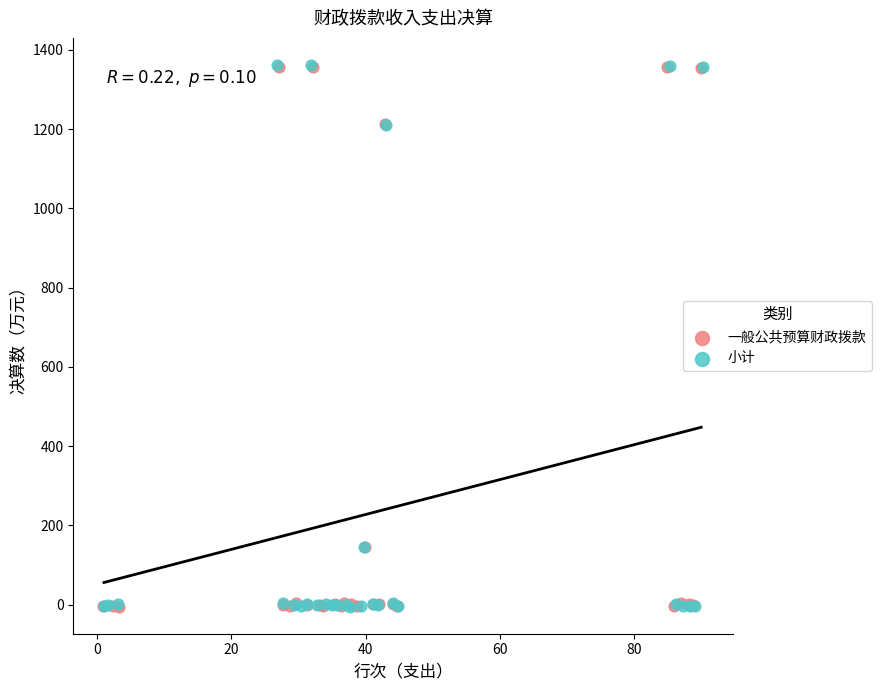

Which series has the widest spread of Y values?

小计